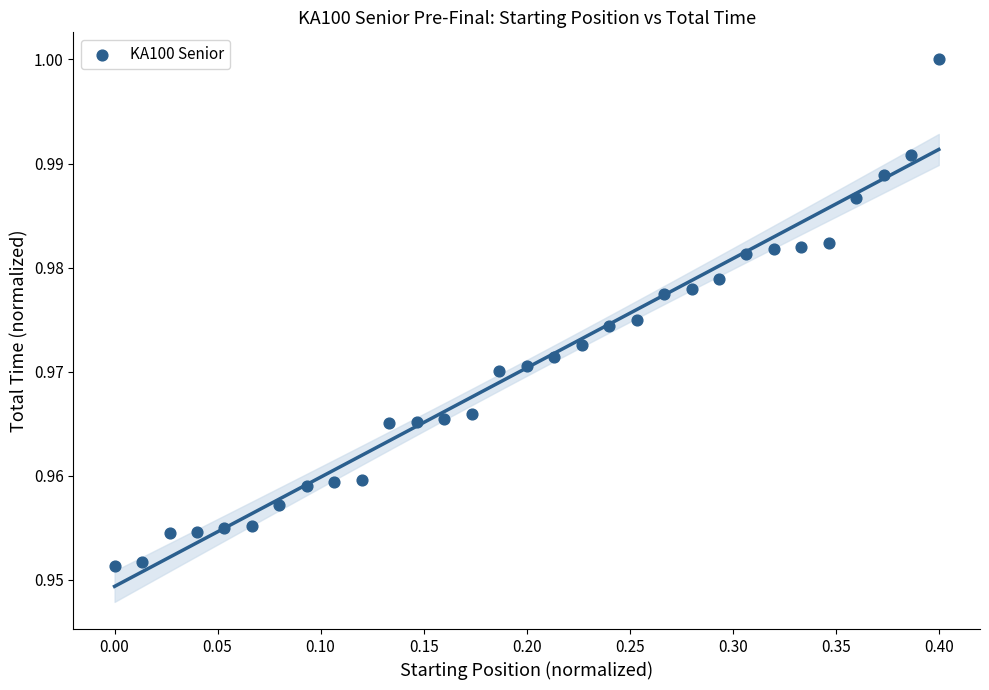

What is the range of X values (max minus min)?

0.4